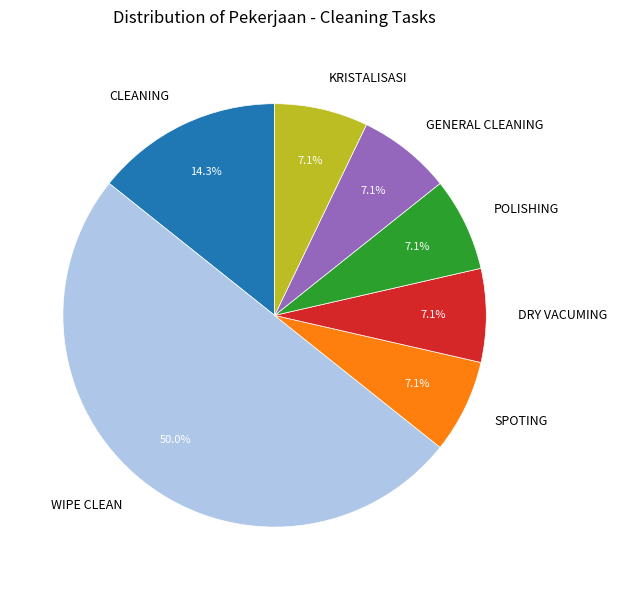

To the nearest percent, what percentage of the pie is SPOTING?

7%